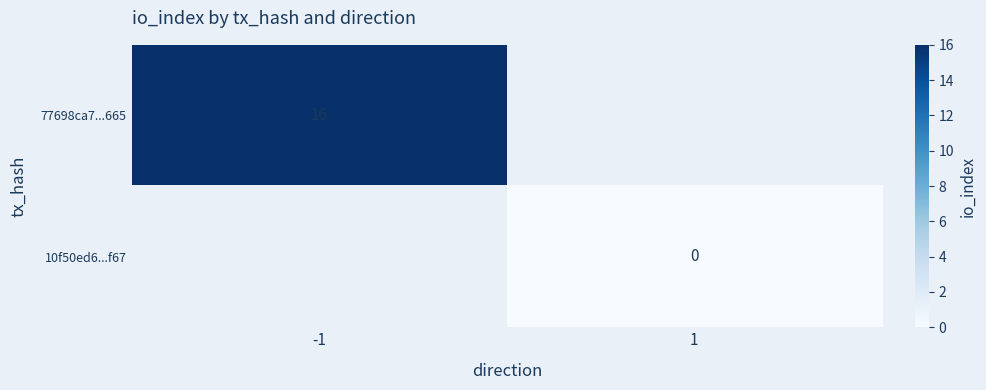

How many data points does each series have?

2